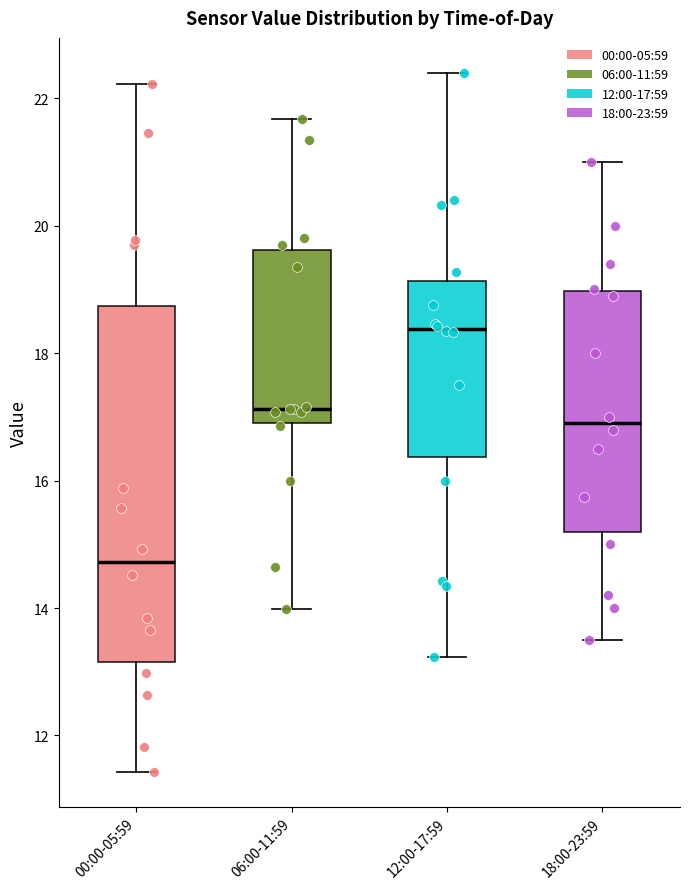

Which box is the tallest, from its lower edge to its upper edge?

00:00-05:59